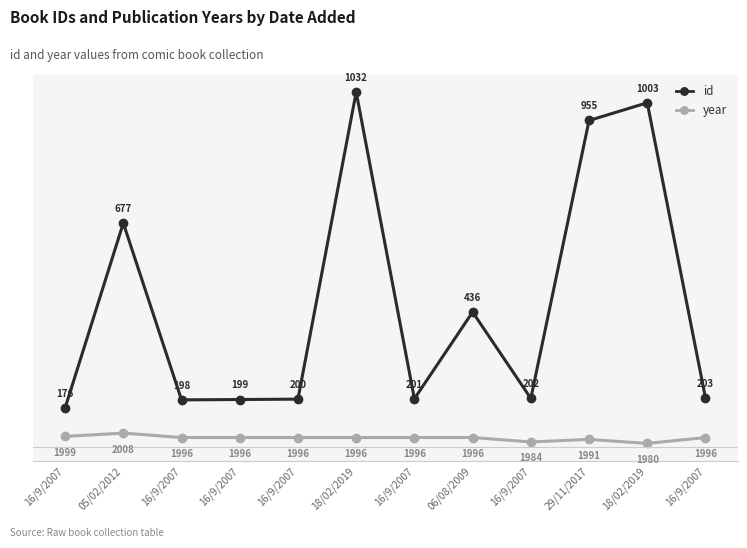

What is the difference between the year values at 18/02/2019 and 29/11/2017?

5